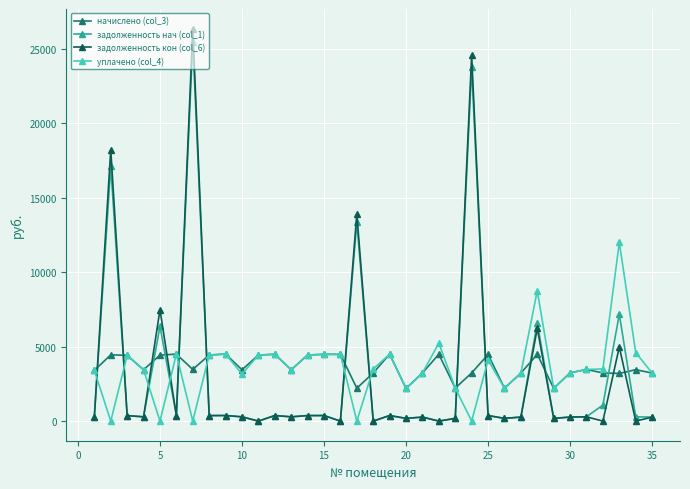

What are all the series names shown in the legend?

начислено (col_3), задолженность нач (col_1), задолженность кон (col_6), уплачено (col_4)